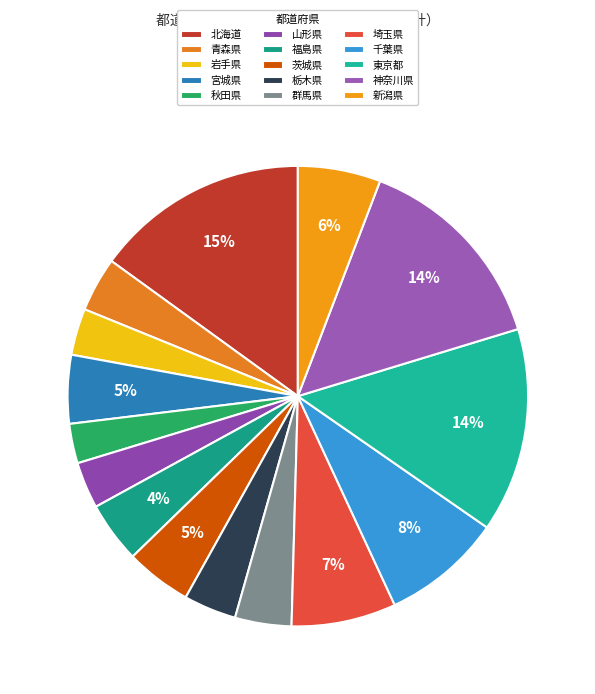

Is 山形県 the majority of the pie?

No